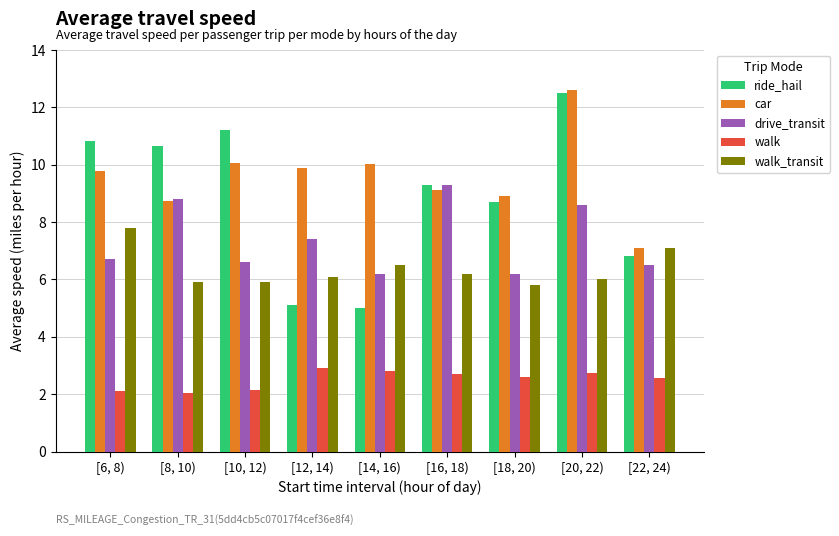

How many groups of bars are there?

9